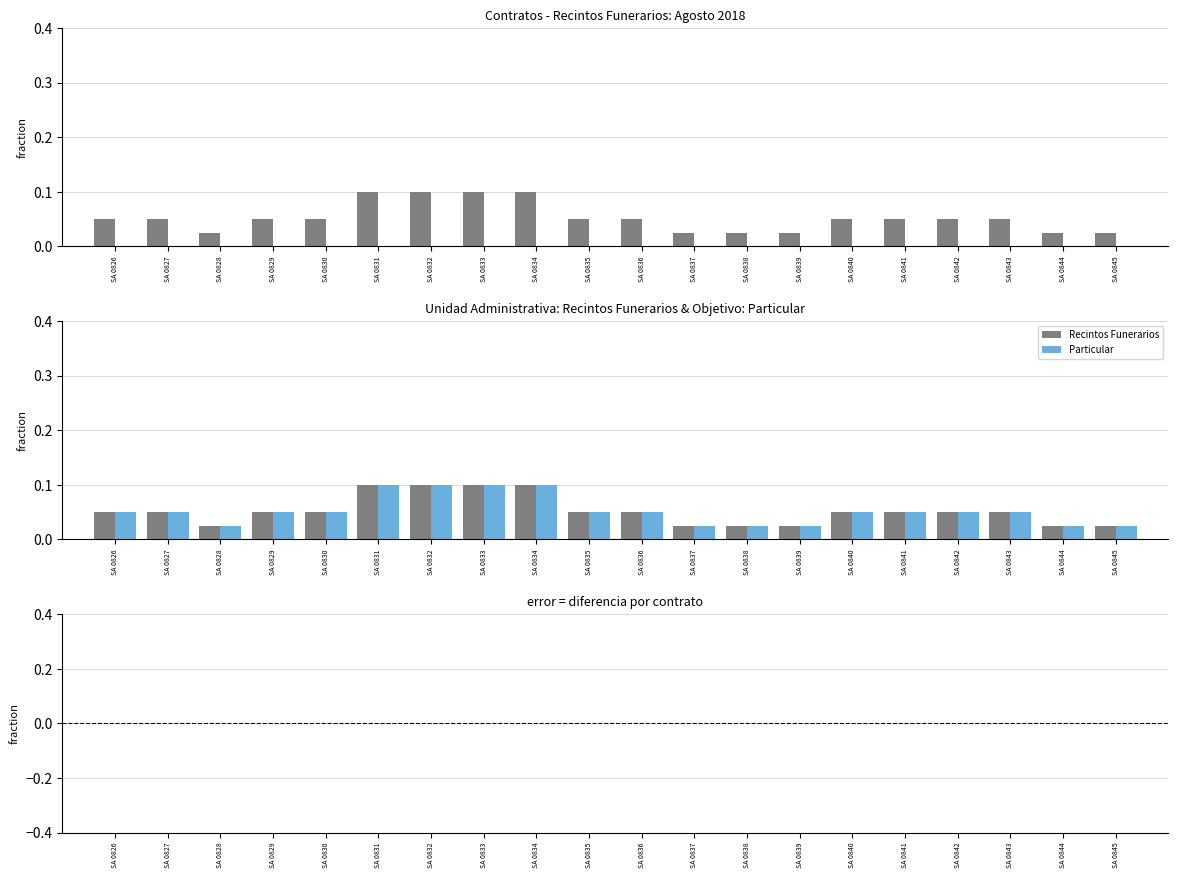

What is the average value of the Recintos Funerarios series?

0.1